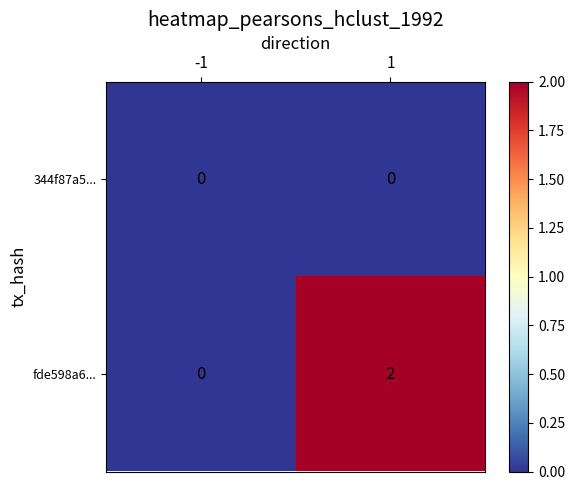

Rank the series at 1 from lowest to highest value.

344f87a5..., fde598a6...